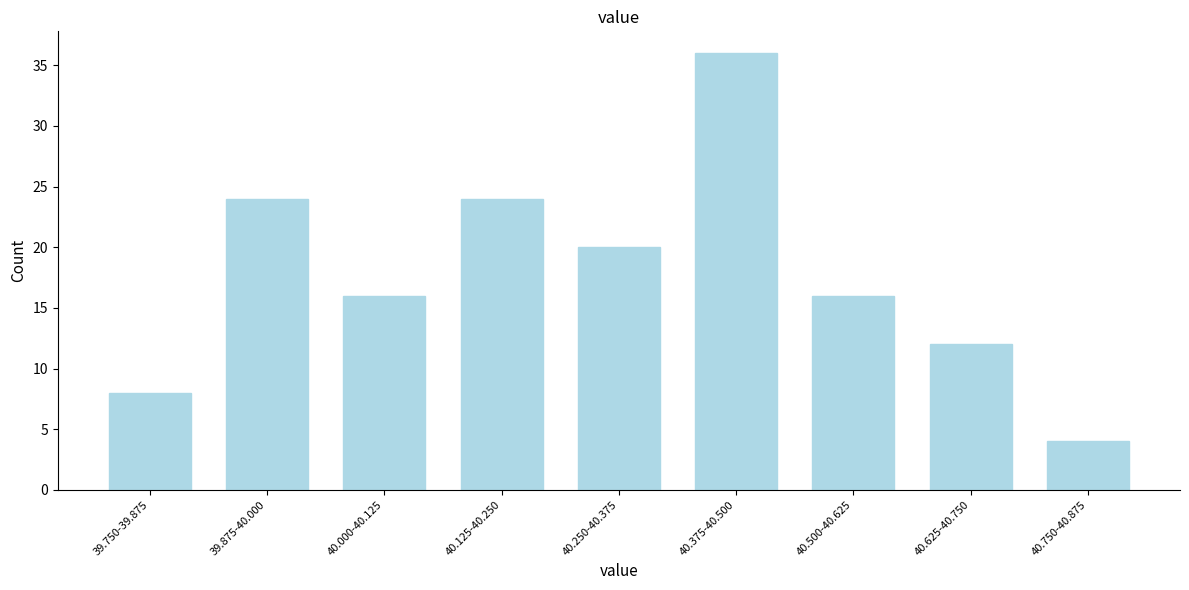

Reading left to right, extract all data points from this chart.

39.750-39.875=8	39.875-40.000=24	40.000-40.125=16	40.125-40.250=24	40.250-40.375=20	40.375-40.500=36	40.500-40.625=16	40.625-40.750=12	40.750-40.875=4